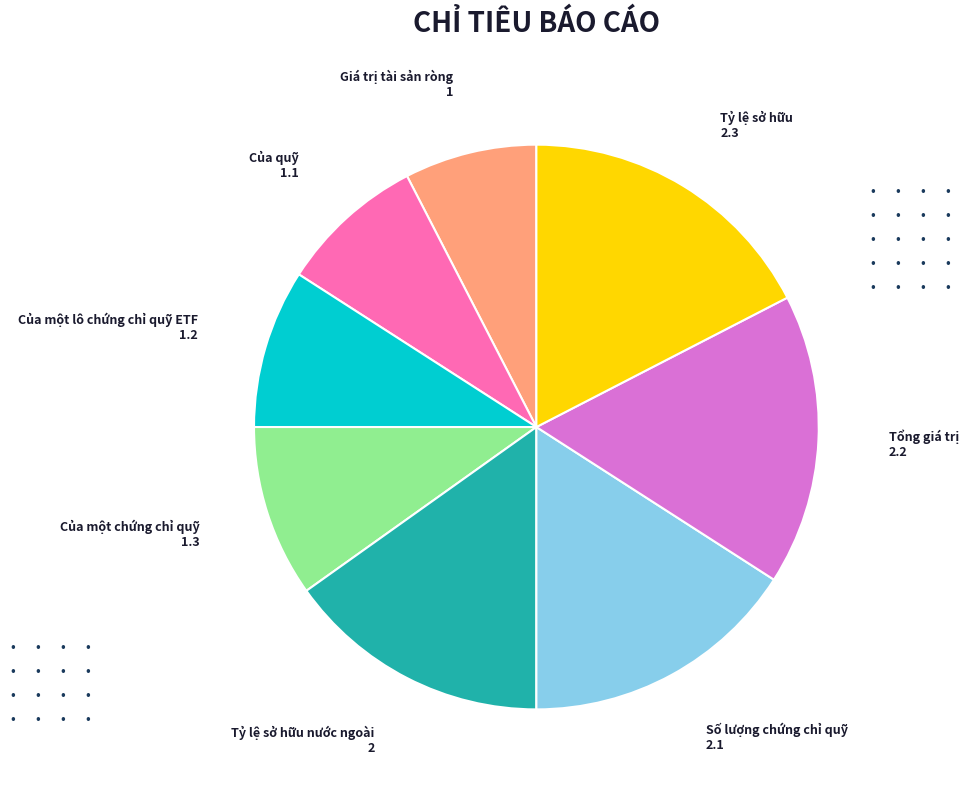

Count the number of slices in the pie.

8